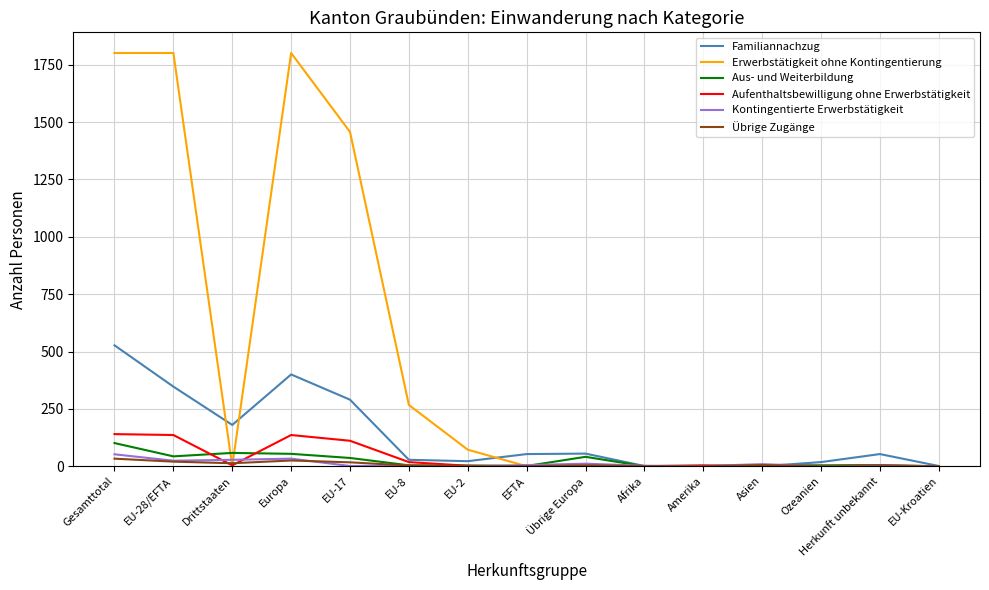

The Erwerbstätigkeit ohne Kontingentierung series shows 1235 at Europa. True or false?

False